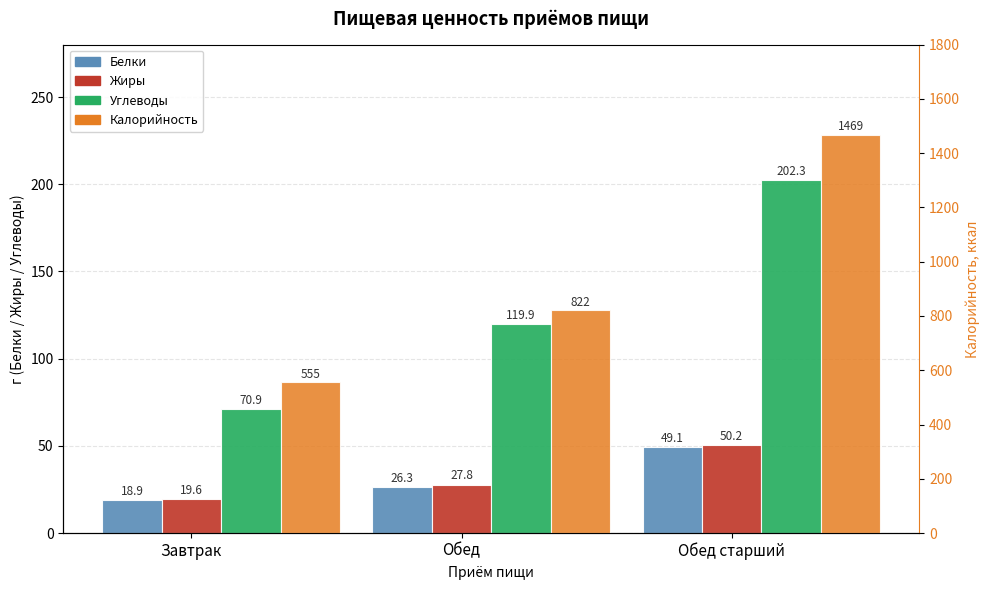

List the series in order of their peak value, lowest first.

Белки, Жиры, Углеводы, Калорийность